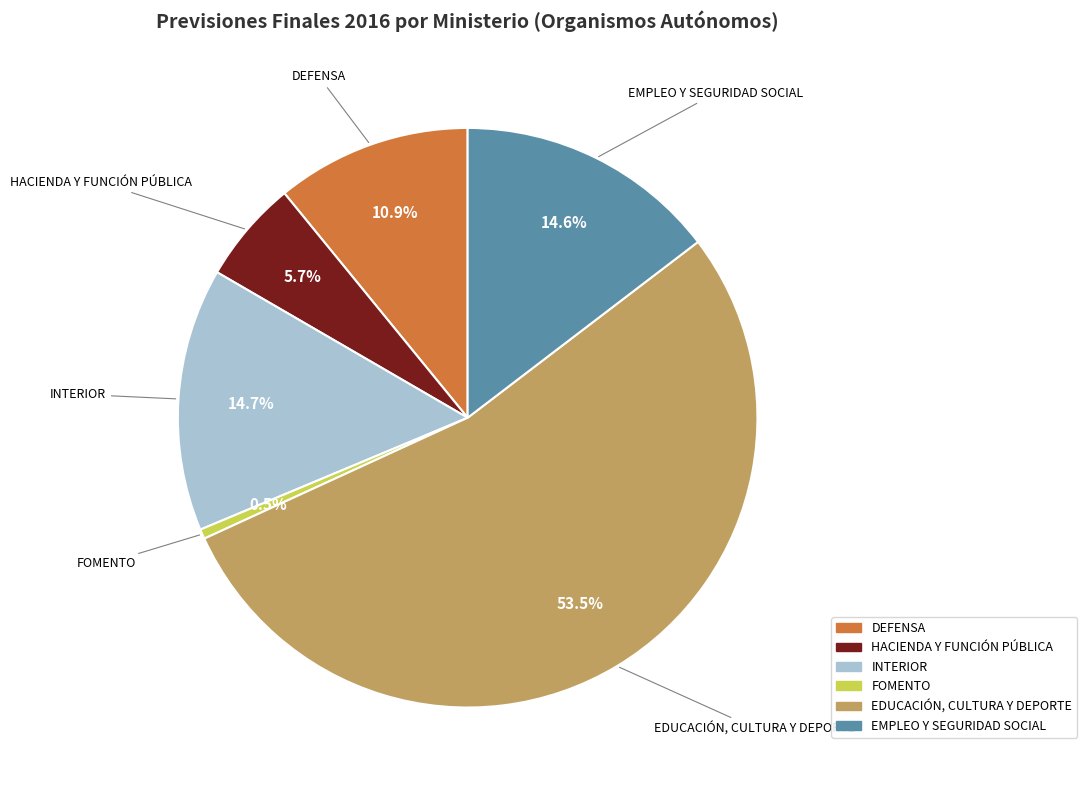

What is the largest slice in the pie chart?

EDUCACIÓN, CULTURA Y DEPORTE